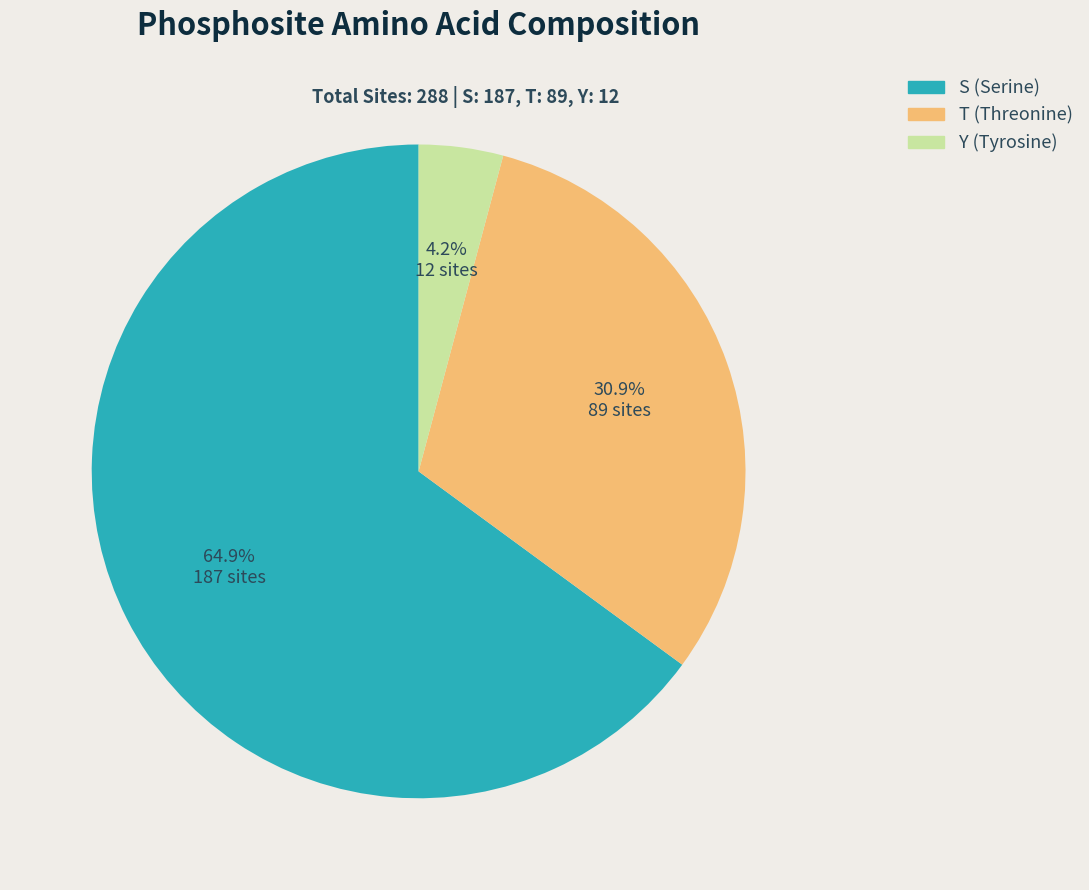

Does any single category account for the majority?

Yes